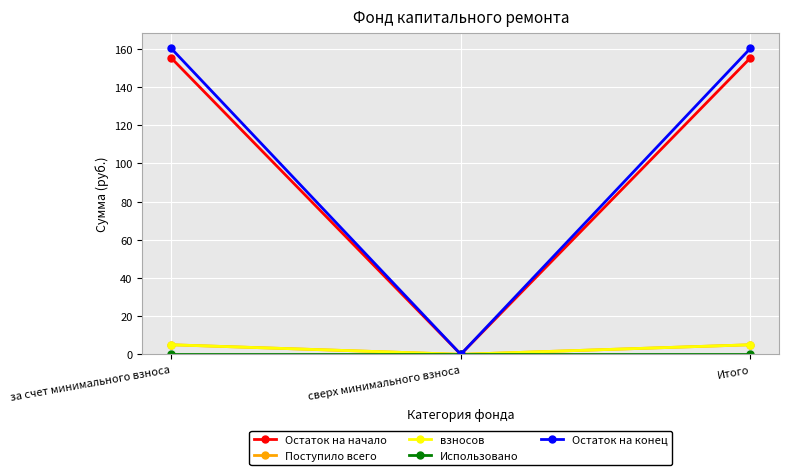

Does the chart have visible grid lines?

Yes